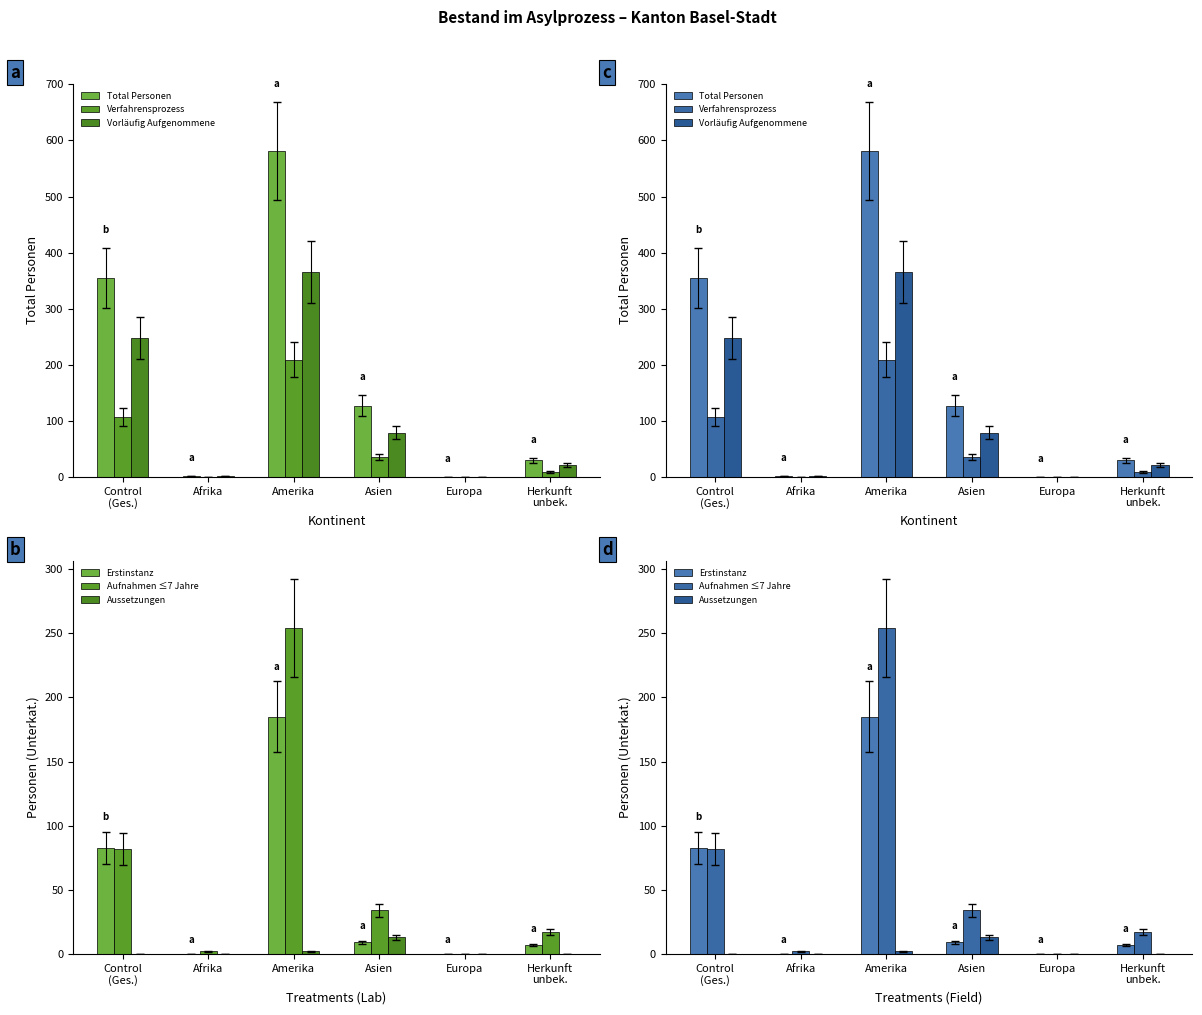

Rank the categories by Erstinstanz value from lowest to highest.

Afrika, Europa, Herkunft
unbek., Asien, Control
(Ges.), Amerika